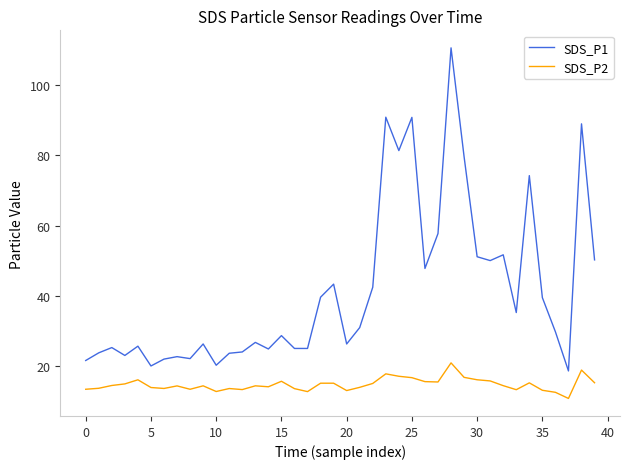

What is the difference between the maximum and minimum values in the SDS_P1 series?

92.2